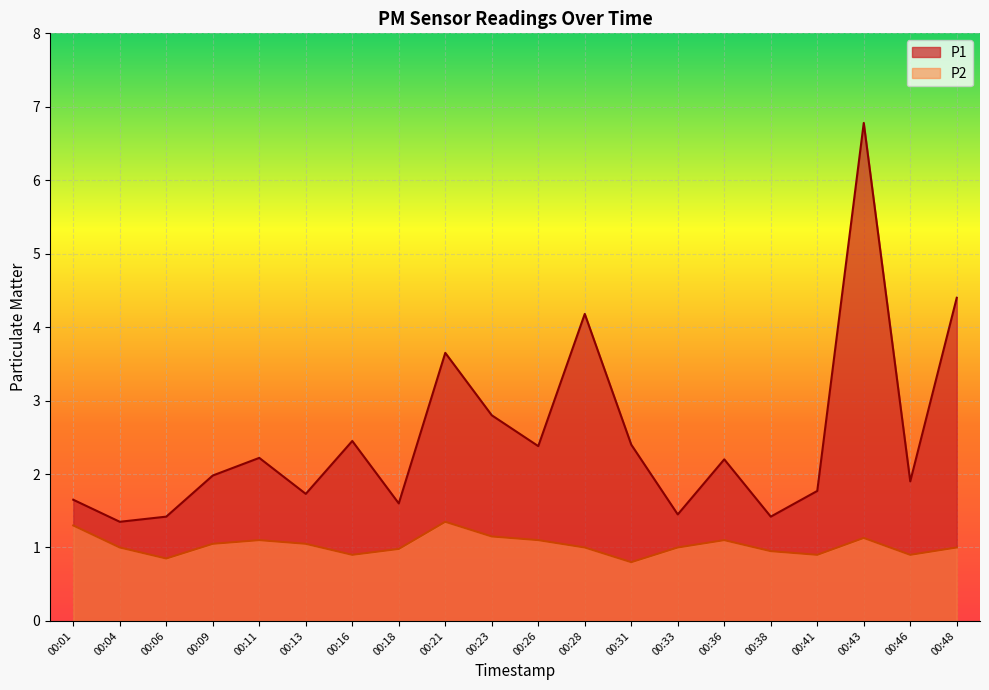

Which category has the lowest value across all series?

00:31